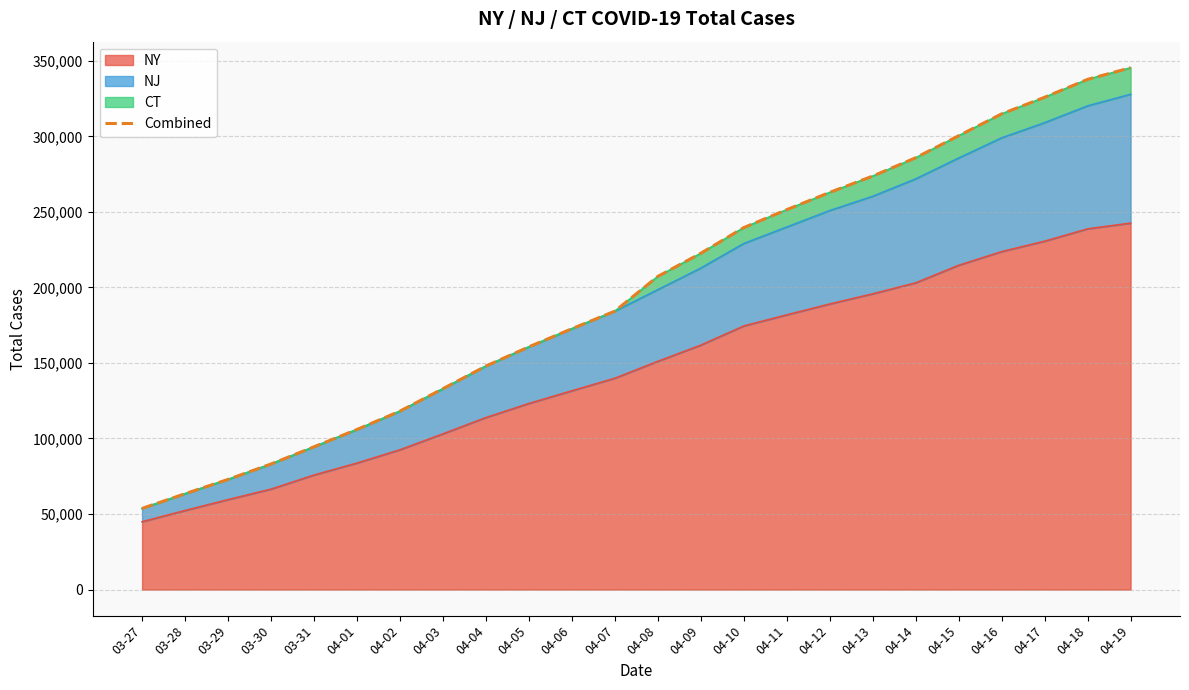

Does the chart display data point markers on the line(s)?

No